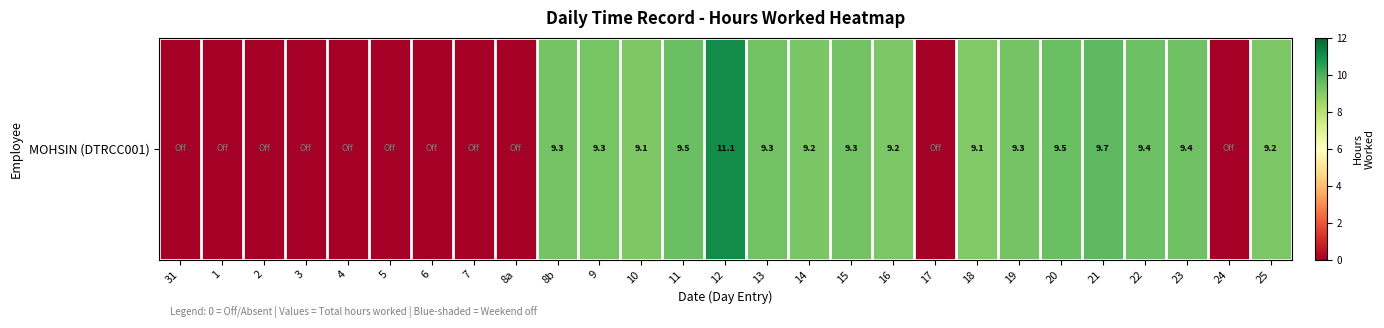

Which category has the lowest value across all series?

31